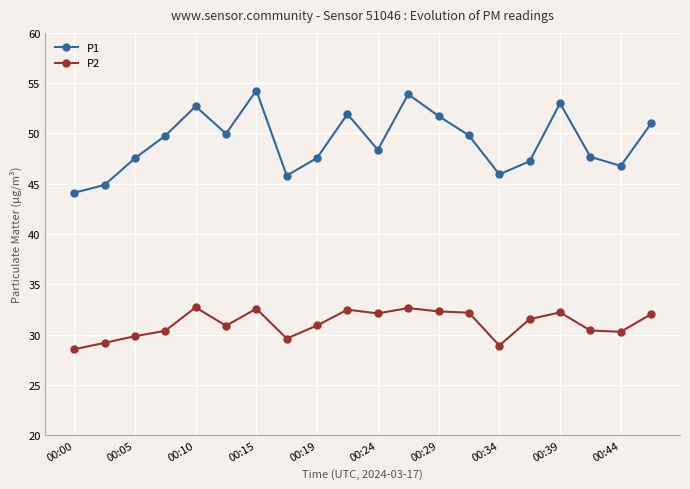

What is the difference between the second highest and minimum values in the P1 series?

9.8